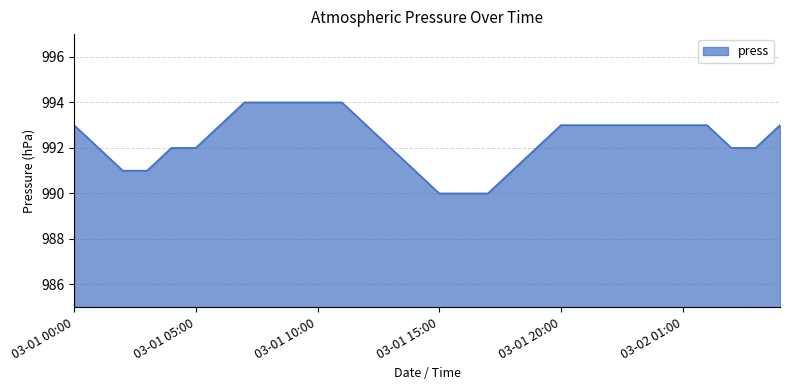

What is the smallest value displayed?

990